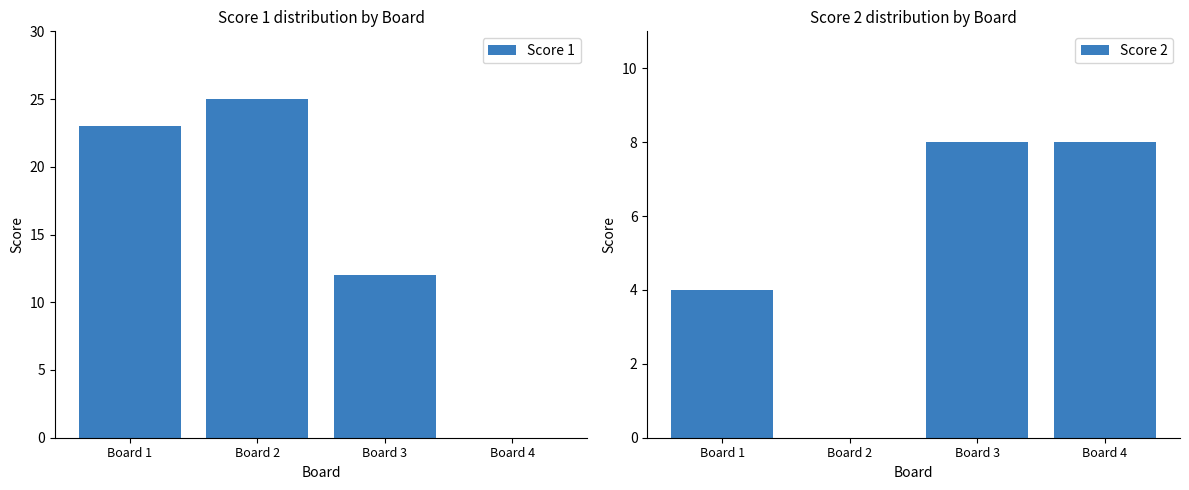

Reading right to left, what are all the values shown in this chart?

Score 1: Board 4=0	Board 3=12	Board 2=25	Board 1=23
Score 2: Board 4=8	Board 3=8	Board 2=0	Board 1=4